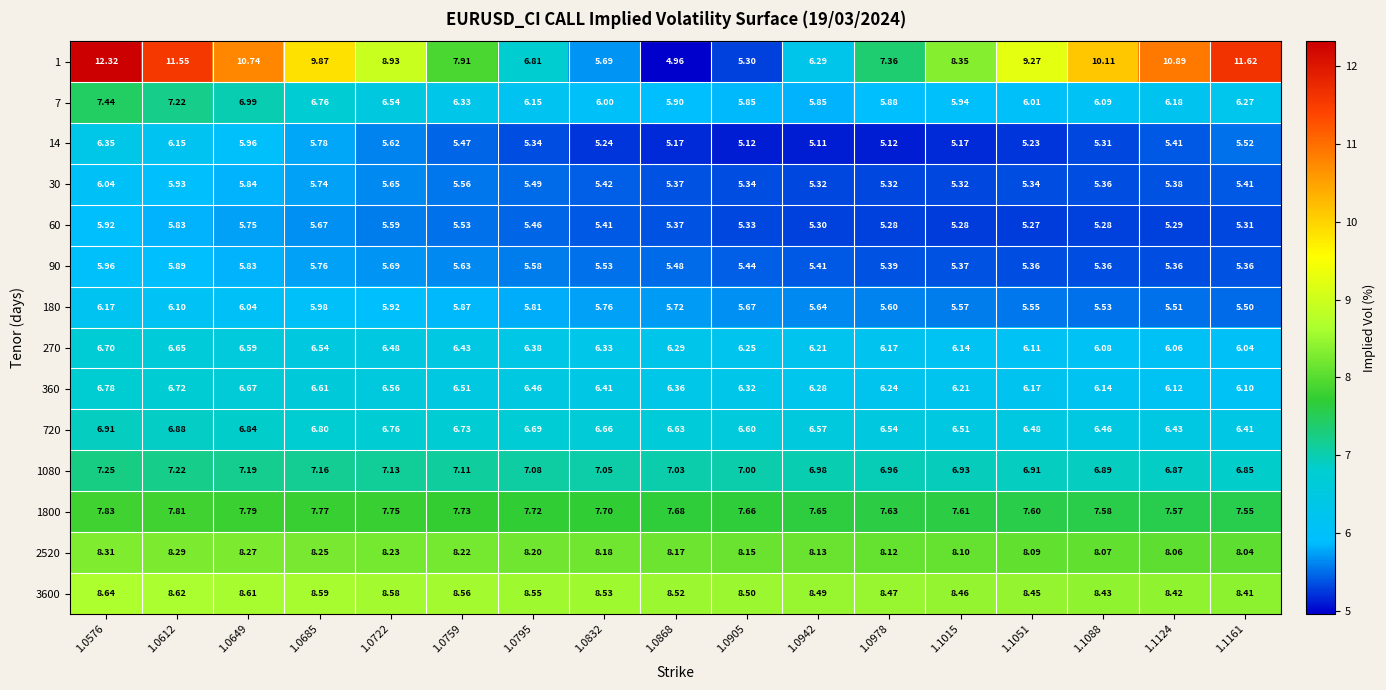

Is the value of 60 at 1.0576 greater than the value of 2520 at 1.0978?

No